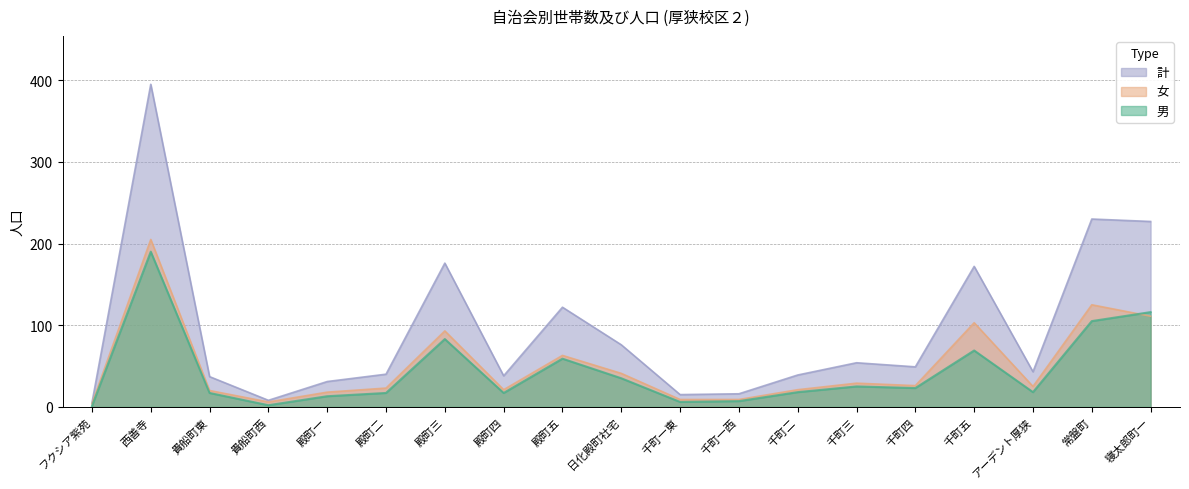

What is the average value of the 女 series?

50